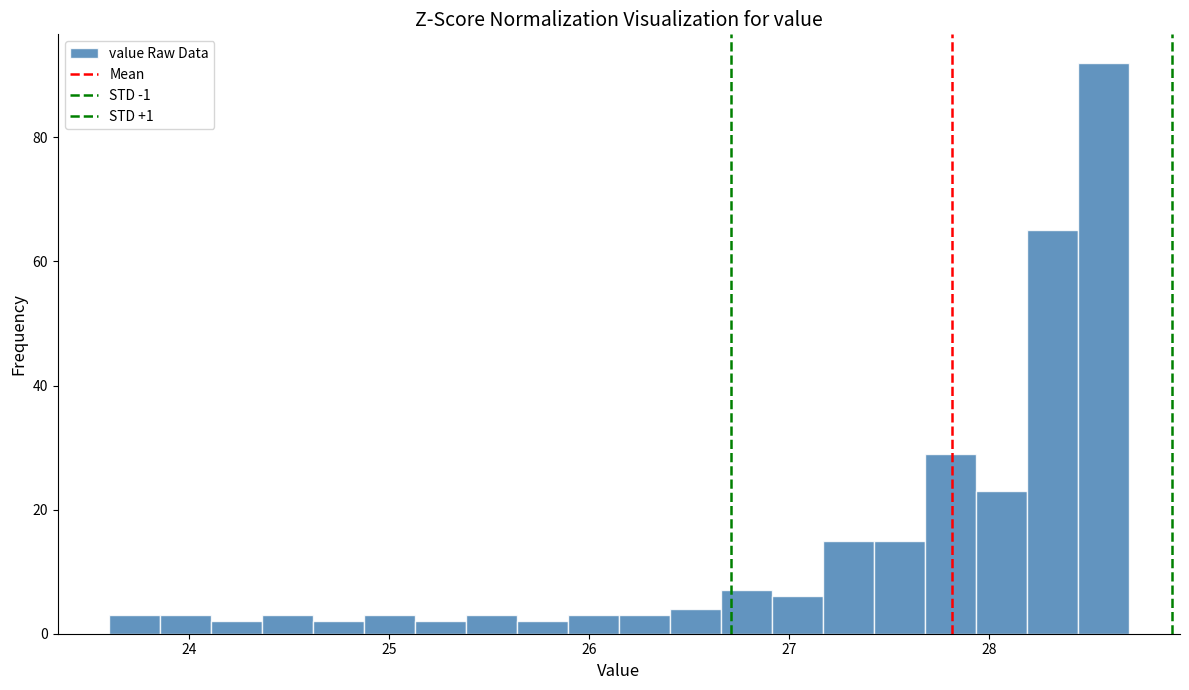

Around what value on the x-axis is the tallest bar? Give the approximate position of its centre, as read against the axis.

28.6